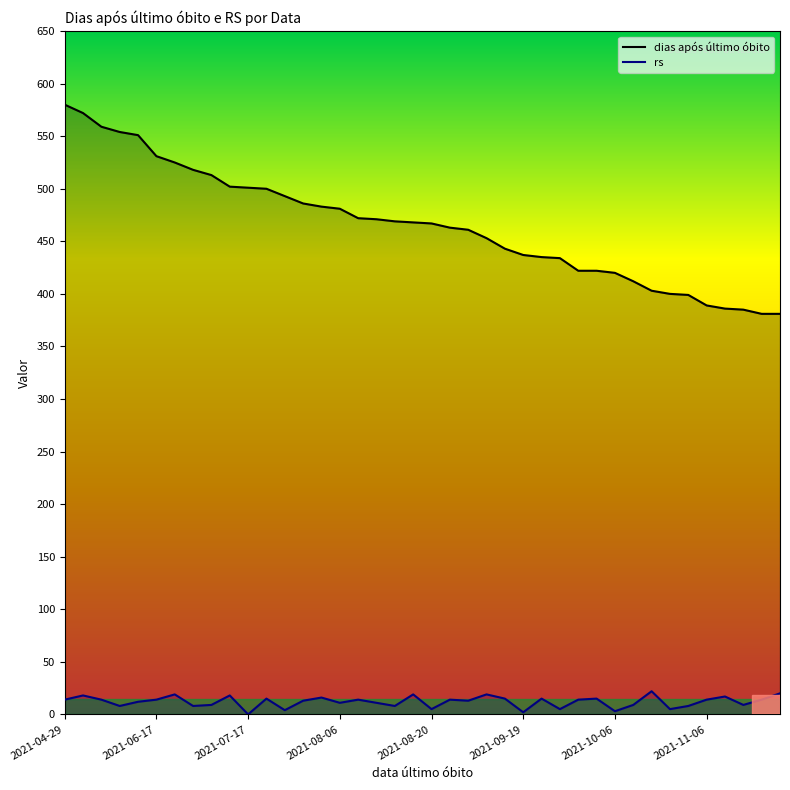

True or false: rs has more than 1 points higher than both neighbors.

True